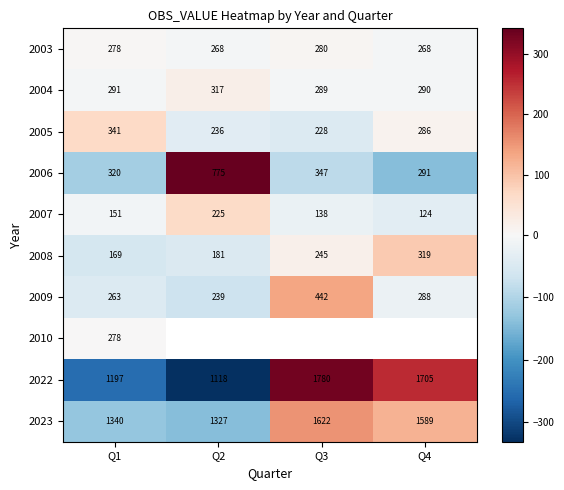

At which category does the chart reach its minimum across all series?

Q2